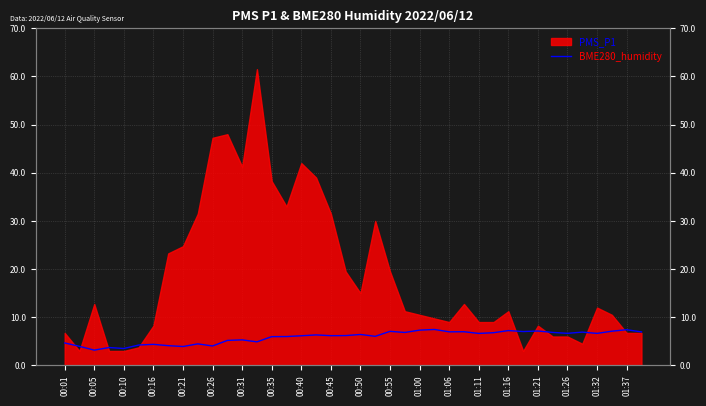

How many data points are less than 6?

16